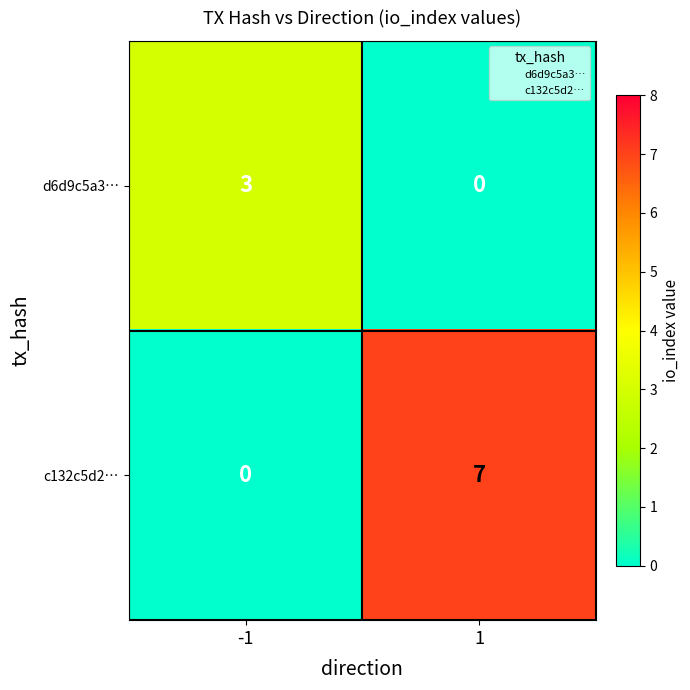

Is it true that c132c5d2… equals 7 at 1?

True